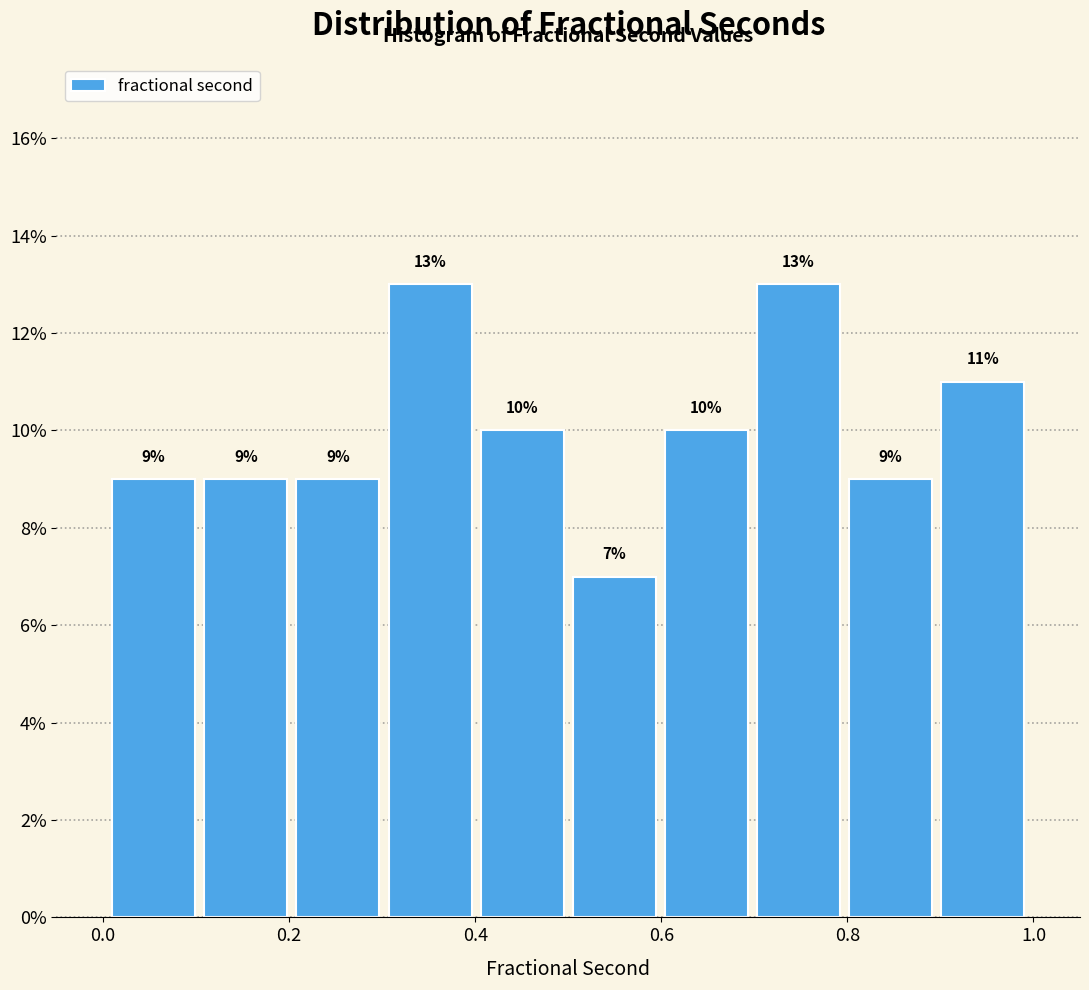

What is the height of the bar covering 0.5 to 0.6 on the x-axis? The bar edges are not printed on the chart, so give them approximately, as read against the axis.

7